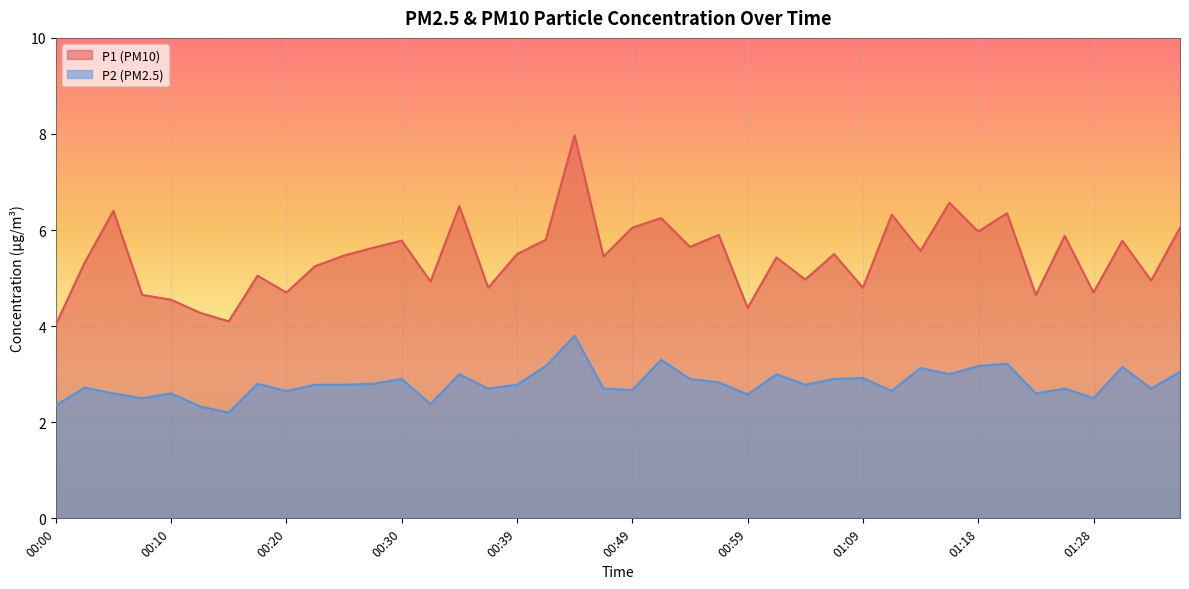

True or false: P1 has more than 0 points higher than both neighbors.

True